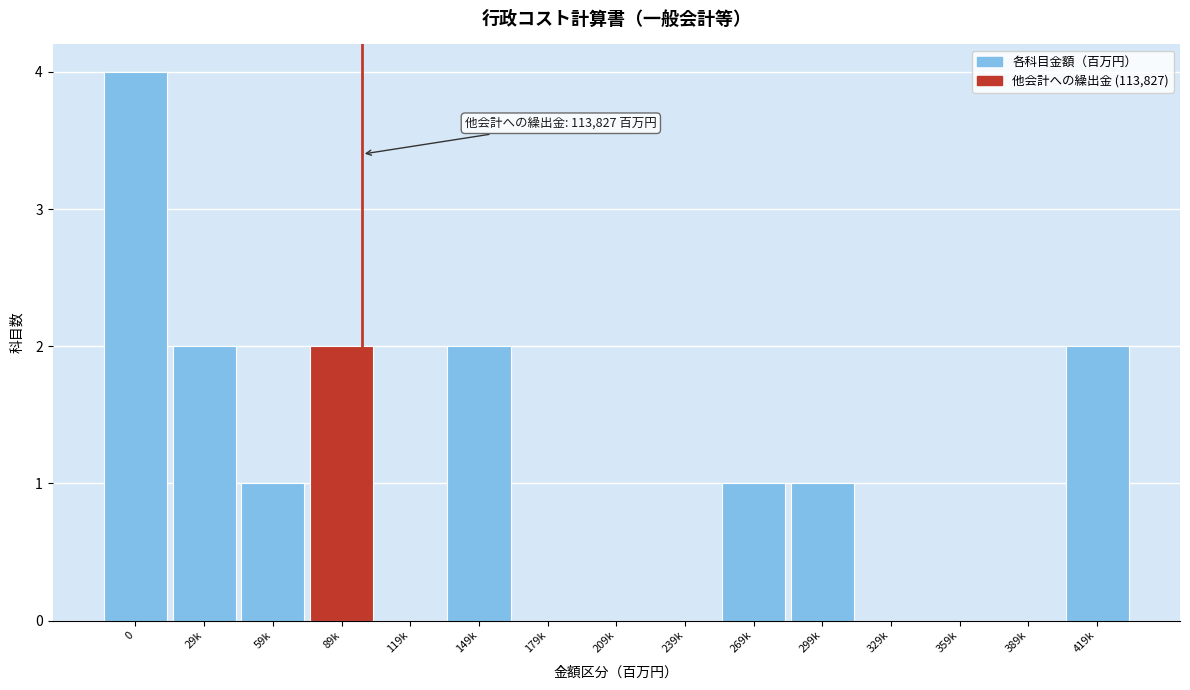

Reading left to right, transcribe all the data shown in this chart.

0=4	29k=2	59k=1	89k=2	119k=0	149k=2	179k=0	209k=0	239k=0	269k=1	299k=1	329k=0	359k=0	389k=0	419k=2